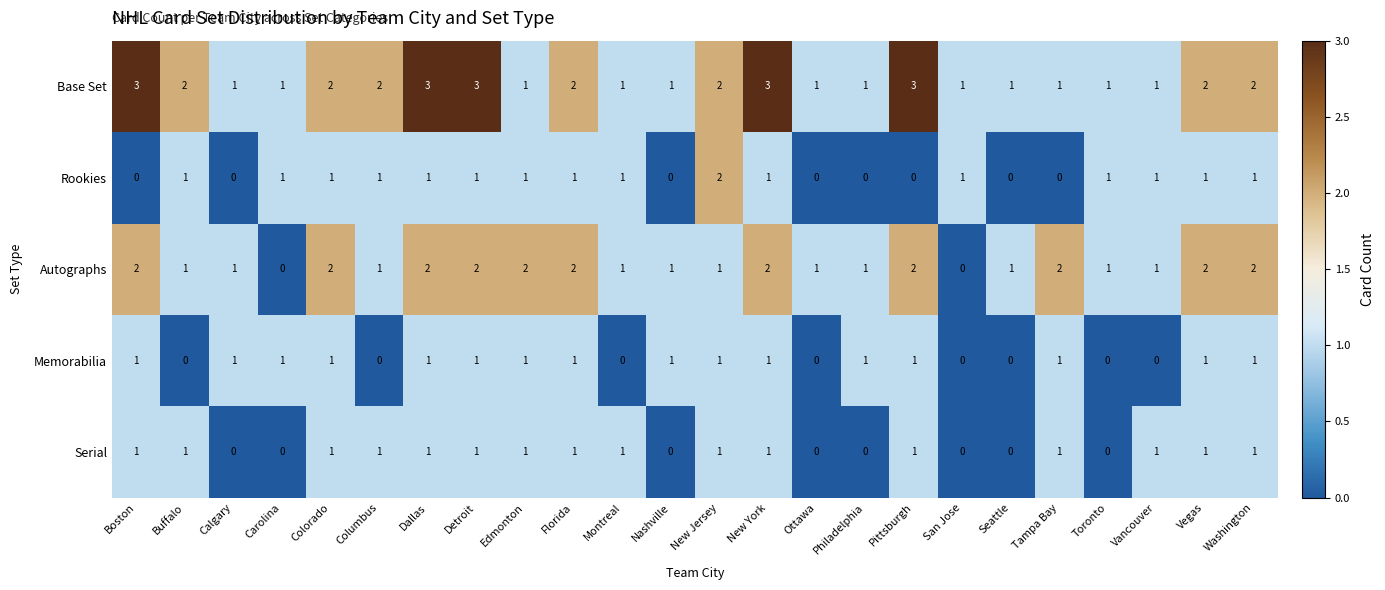

The value of Serial at Ottawa is -1. True or false?

False